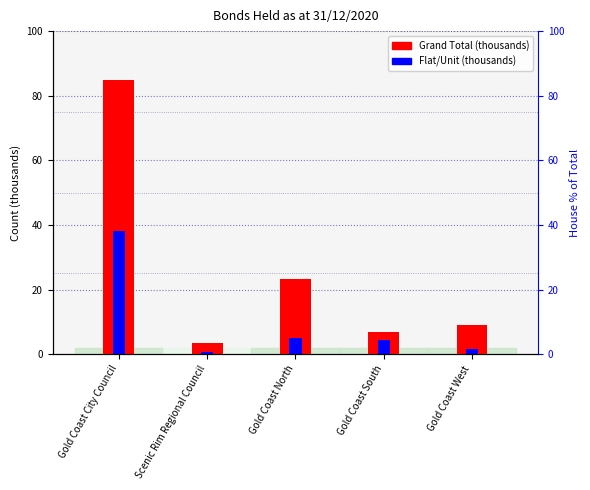

Reading right to left, what are all the values shown in this chart?

Grand Total (thousands): 9.2	7.0	23.2	3.3	84.8
Flat/Unit (thousands): 1.5	4.3	5.0	0.6	38.2